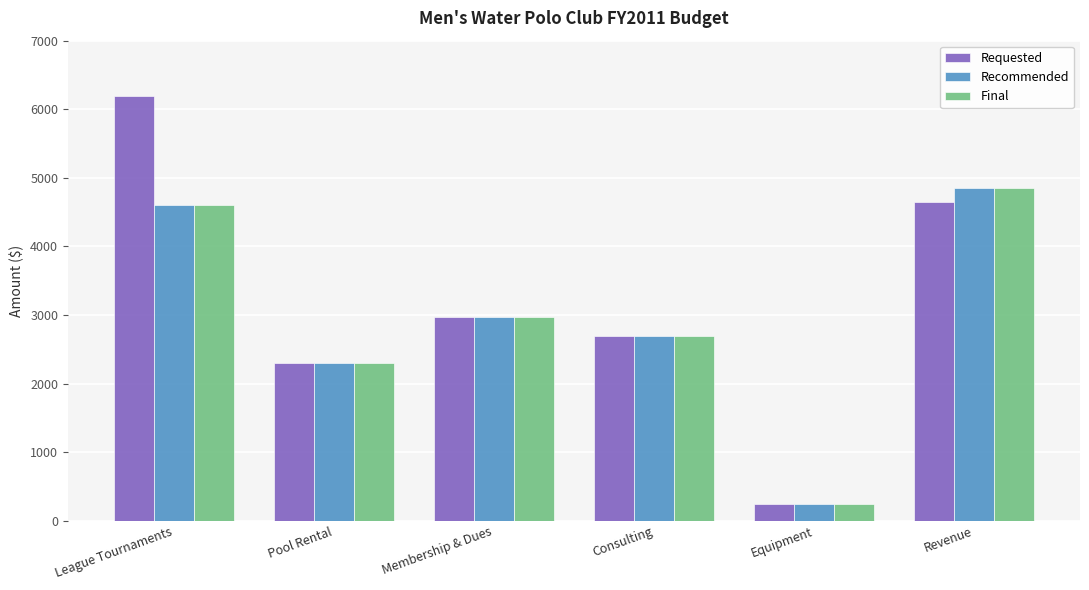

How many data points does each series have?

6